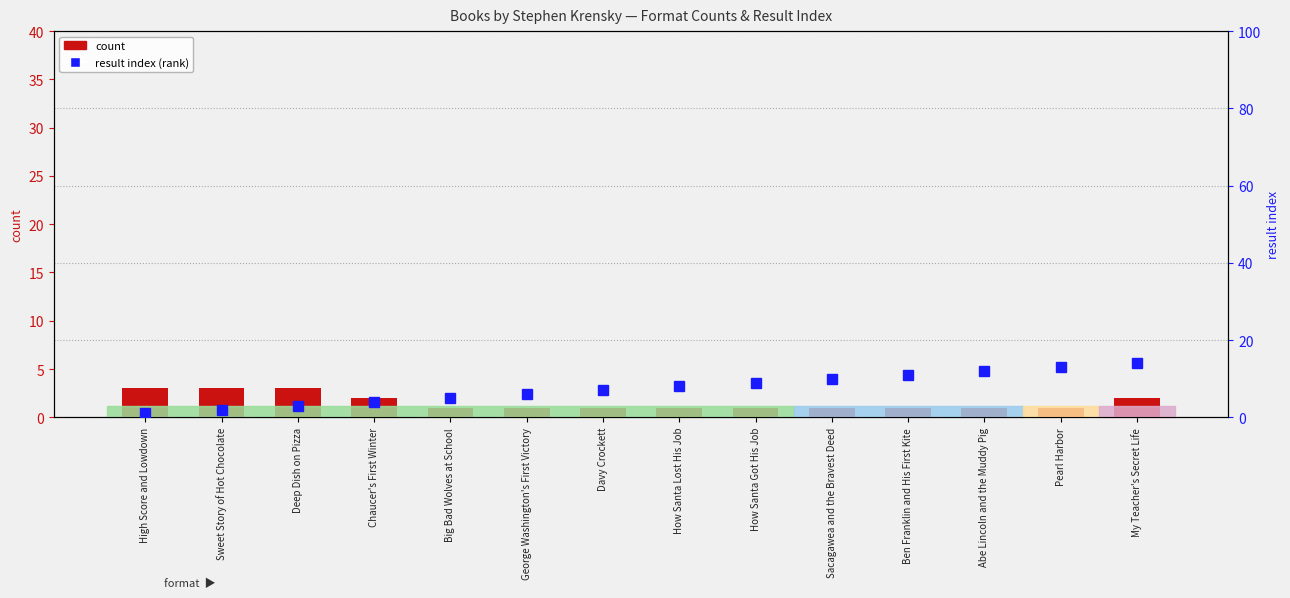

What is the sum of the percentile rank within the sample values at Sweet Story of Hot Chocolate and How Santa Got His Job?

11